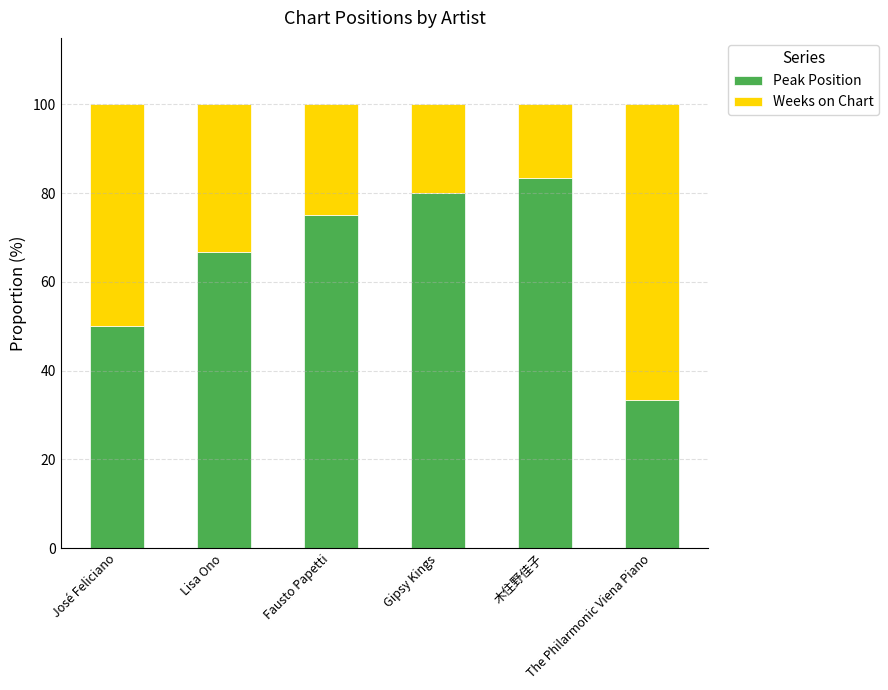

How many data points in Peak Position are less than 75?

3